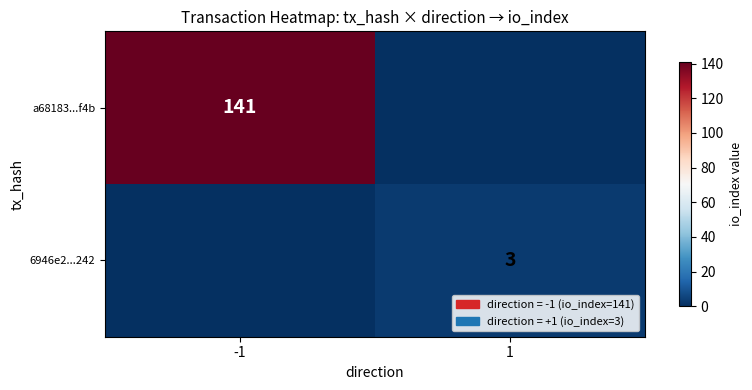

At how many categories does at least one series exceed 24?

1